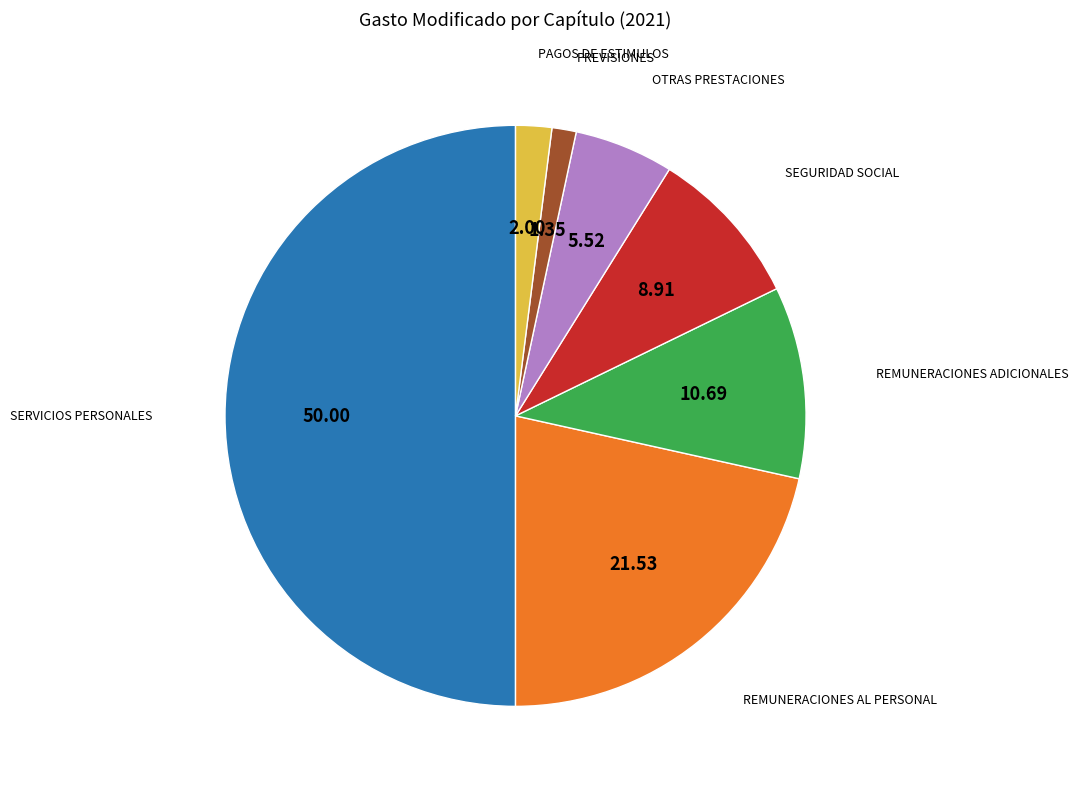

How many slices are in this pie chart?

7